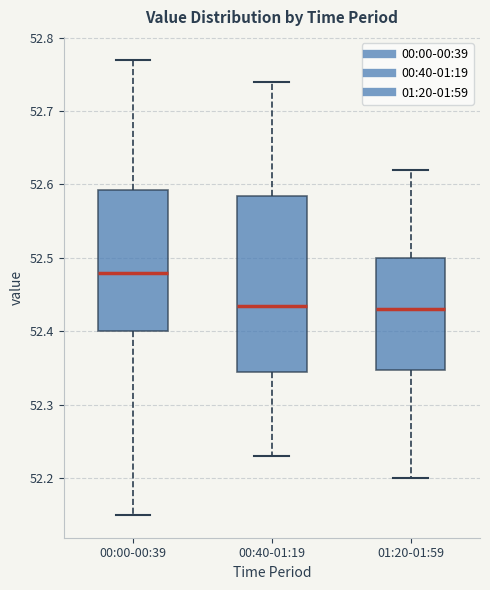

Reading left to right, read every box against the y-axis: the position of its median line, the range the box covers, and the ends of its whiskers. The values are not printed on the chart, so give them approximately, as read against the axis.

00:00-00:39: median 52.48, box 52.40 to 52.59, whiskers 52.15 to 52.77
00:40-01:19: median 52.44, box 52.35 to 52.59, whiskers 52.23 to 52.74
01:20-01:59: median 52.43, box 52.35 to 52.50, whiskers 52.20 to 52.62